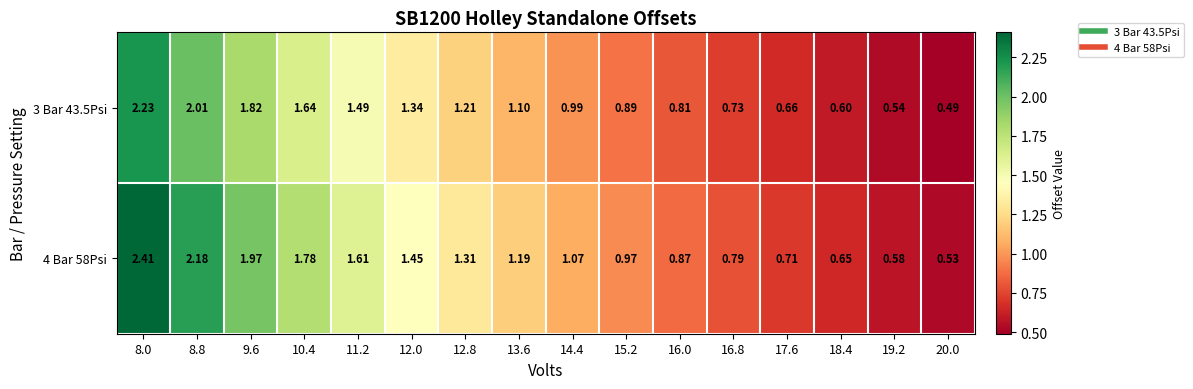

Reading left to right, extract all data points from this chart.

3 Bar 43.5Psi: 8.0=2.2	8.8=2.0	9.6=1.8	10.4=1.6	11.2=1.5	12.0=1.3	12.8=1.2	13.6=1.1	14.4=1.0	15.2=0.9	16.0=0.8	16.8=0.7	17.6=0.7	18.4=0.6	19.2=0.5	20.0=0.5
4 Bar 58Psi: 8.0=2.4	8.8=2.2	9.6=2.0	10.4=1.8	11.2=1.6	12.0=1.4	12.8=1.3	13.6=1.2	14.4=1.1	15.2=1.0	16.0=0.9	16.8=0.8	17.6=0.7	18.4=0.7	19.2=0.6	20.0=0.5